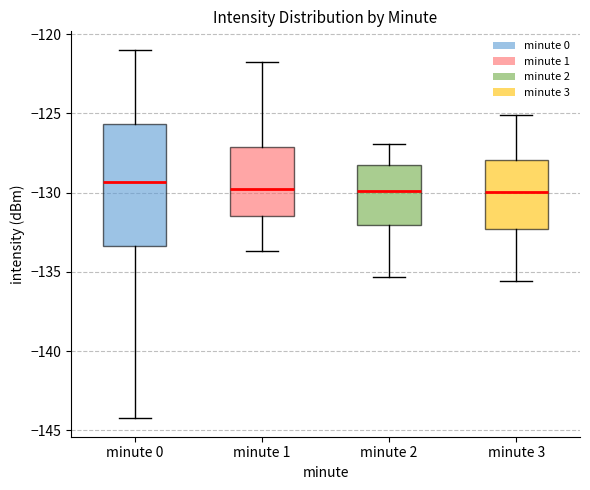

Reading left to right, read every box against the y-axis: the position of its median line, the range the box covers, and the ends of its whiskers. The values are not printed on the chart, so give them approximately, as read against the axis.

minute 0: median -129.5, box -133.5 to -125.5, whiskers -144.0 to -121.0
minute 1: median -129.5, box -131.5 to -127.0, whiskers -133.5 to -121.5
minute 2: median -130.0, box -132.0 to -128.5, whiskers -135.5 to -127.0
minute 3: median -130.0, box -132.5 to -128.0, whiskers -135.5 to -125.0